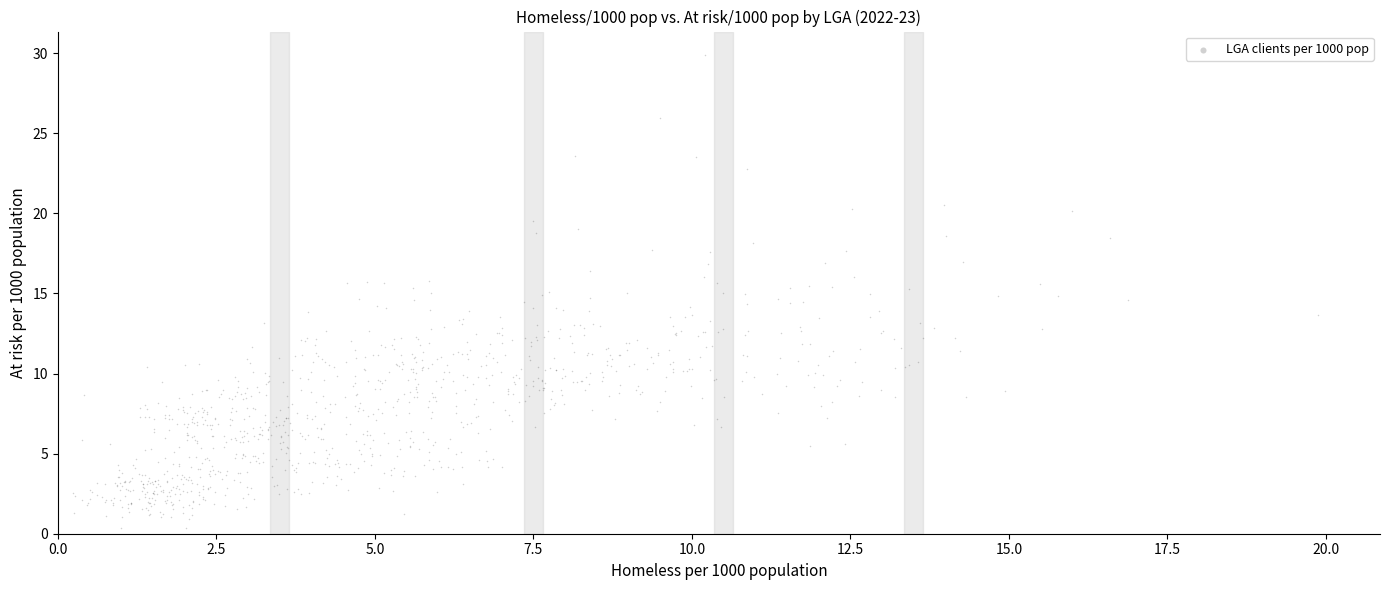

What is the range of X values (max minus min)?

19.6